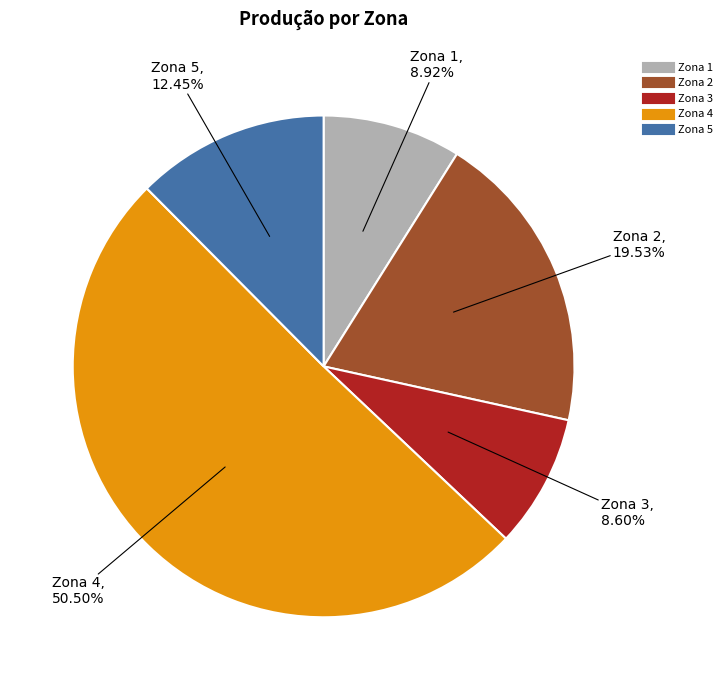

Does Zona 1 account for over 50% of the chart?

No